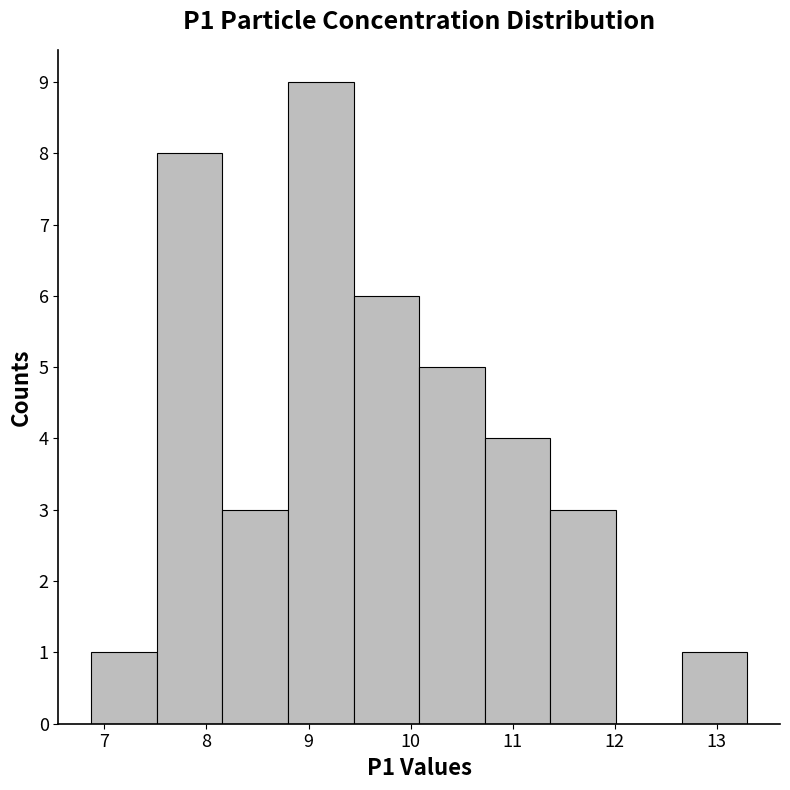

Reading left to right, transcribe this chart: for each bar, give the range it covers on the x-axis and its height. Neither the bar edges nor the heights are printed on the chart, so give them approximately, as read against the axes.

6.9 to 7.5: 1
7.5 to 8.2: 8
8.2 to 8.8: 3
8.8 to 9.4: 9
9.4 to 10.1: 6
10.1 to 10.7: 5
10.7 to 11.4: 4
11.4 to 12.0: 3
12.0 to 12.7: 0
12.7 to 13.3: 1